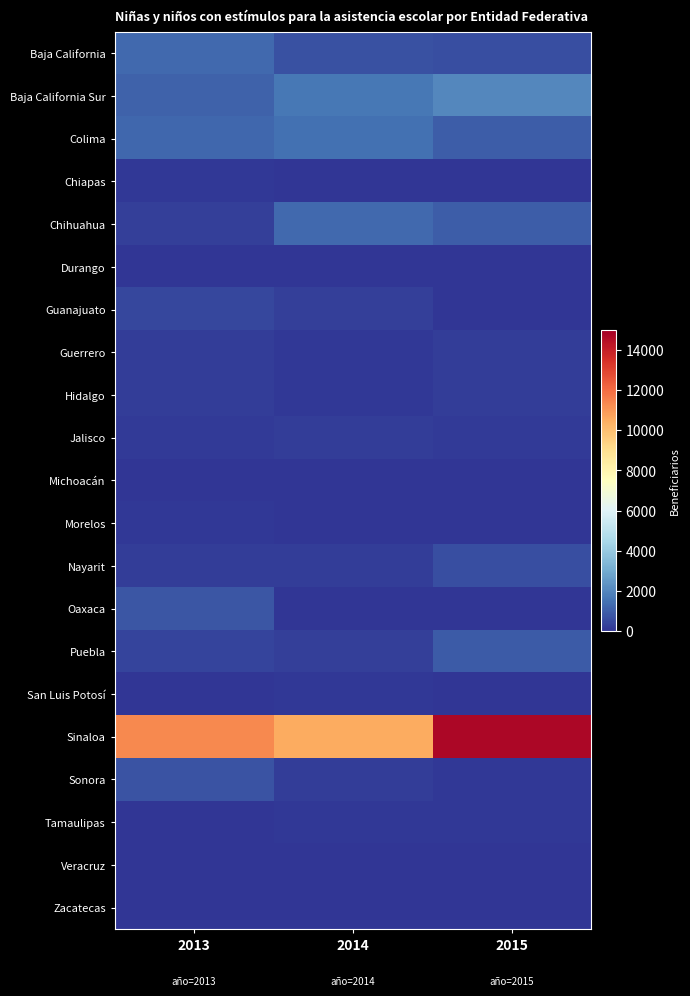

Reading left to right, transcribe all the data shown in this chart.

Baja California: 2013=1271	2014=685	2015=634
Baja California Sur: 2013=1078	2014=1629	2015=2015
Colima: 2013=1213	2014=1419	2015=947
Chiapas: 2013=61	2014=16	2015=2
Chihuahua: 2013=284	2014=1242	2015=985
Durango: 2013=20	2014=33	2015=4
Guanajuato: 2013=420	2014=252	2015=0
Guerrero: 2013=232	2014=83	2015=217
Hidalgo: 2013=182	2014=88	2015=200
Jalisco: 2013=162	2014=179	2015=169
Michoacán: 2013=8	2014=17	2015=13
Morelos: 2013=94	2014=0	2015=0
Nayarit: 2013=231	2014=231	2015=597
Oaxaca: 2013=769	2014=10	2015=37
Puebla: 2013=361	2014=235	2015=917
San Luis Potosí: 2013=26	2014=66	2015=11
Sinaloa: 2013=11310	2014=10495	2015=14717
Sonora: 2013=715	2014=200	2015=109
Tamaulipas: 2013=4	2014=109	2015=73
Veracruz: 2013=0	2014=10	2015=31
Zacatecas: 2013=0	2014=0	2015=0